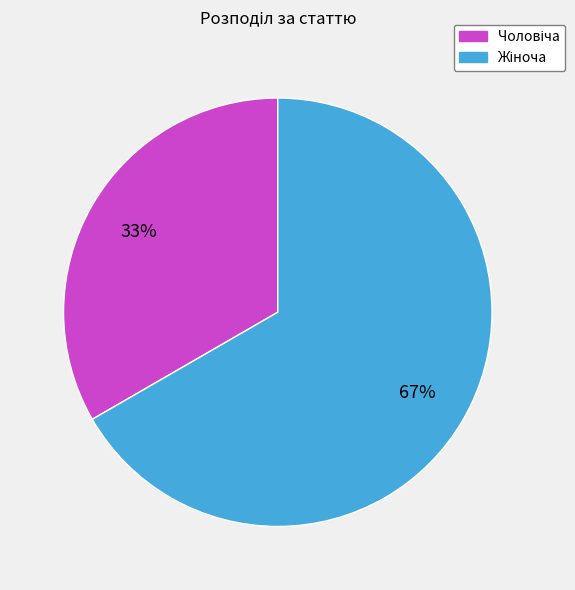

To the nearest percent, what is the average slice percentage?

50%